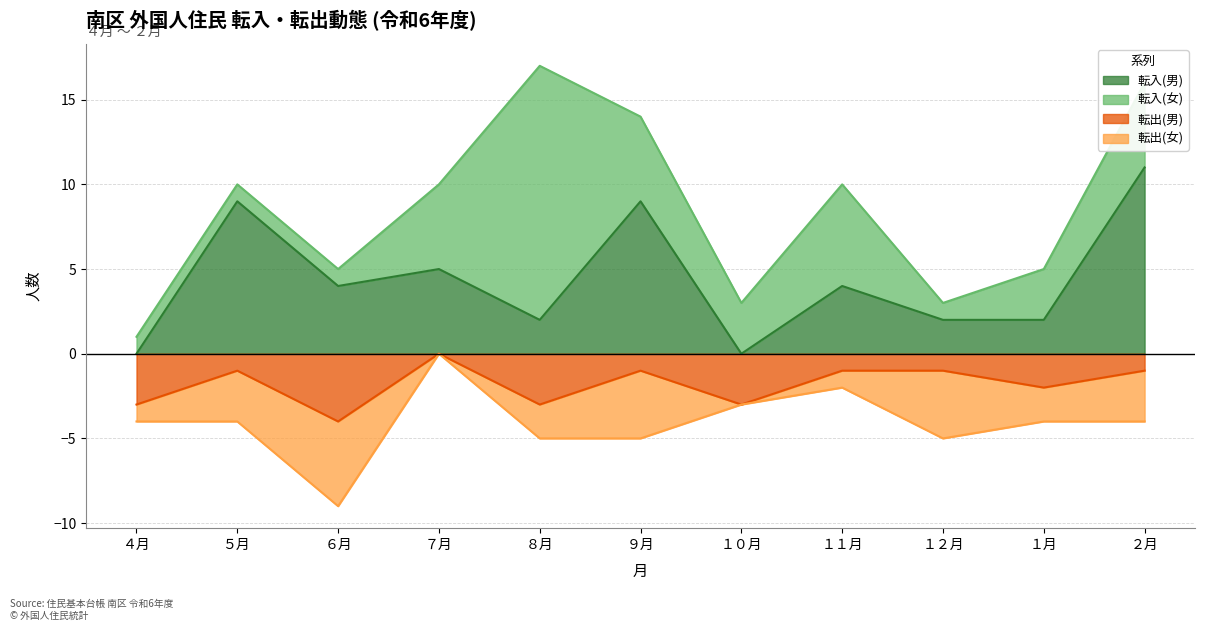

At which category does 転入(男) reach its first local peak?

５月